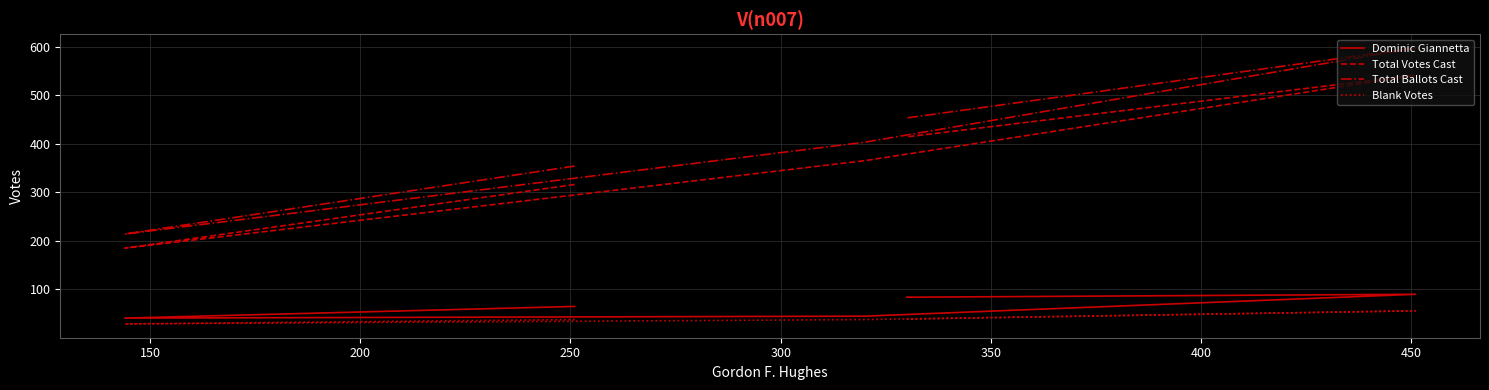

How many Total Ballots Cast values are between 354 and 453?

3